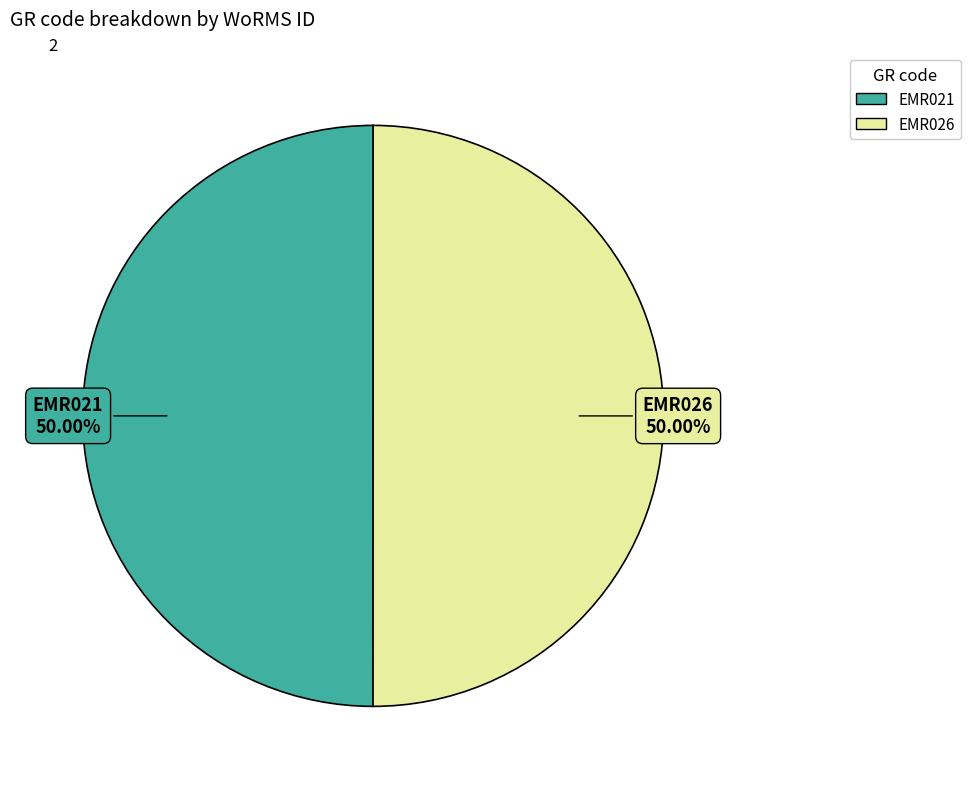

How many segments does this pie chart have?

2